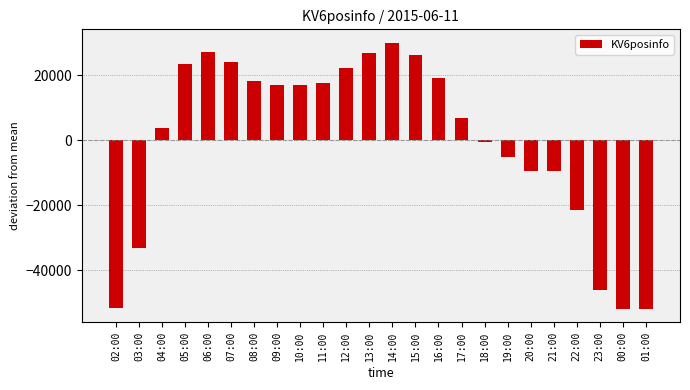

How many values are above zero?

14